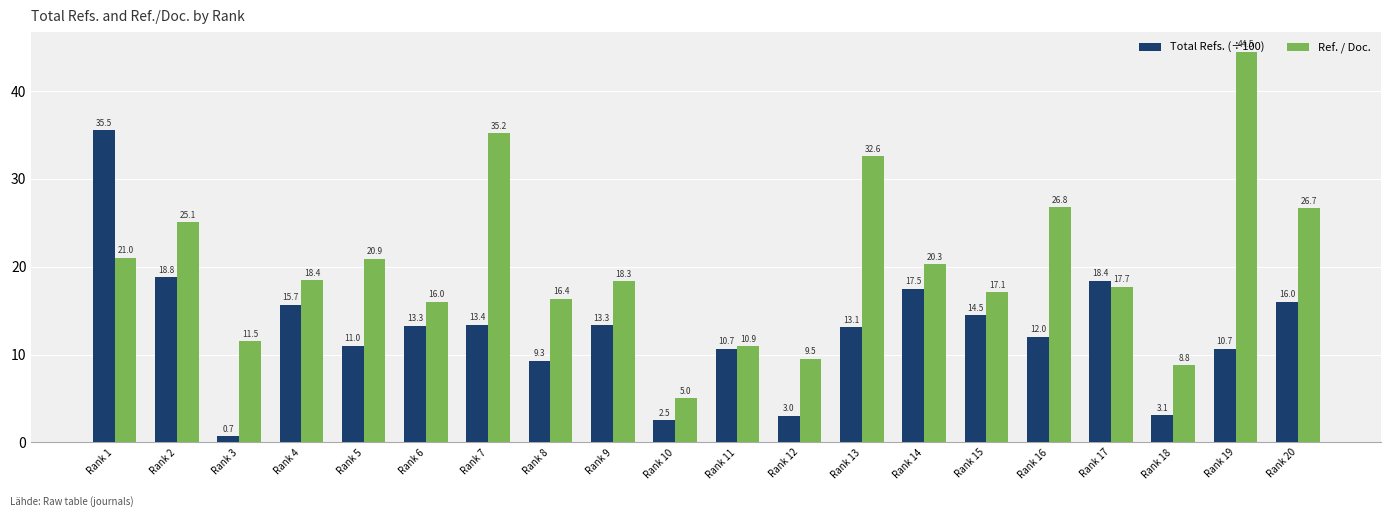

How many data points in Ref. / Doc. are less than 18?

9